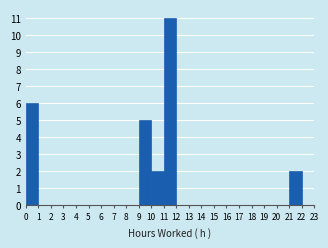

Over which range of the x-axis is the bar tallest?

11 to 12